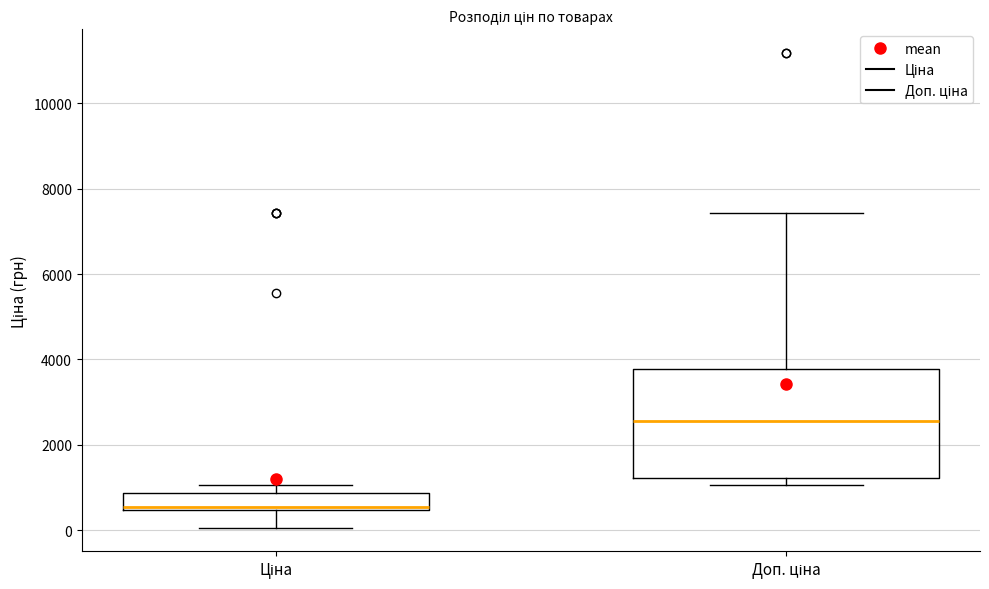

Comparing the boxes themselves (not the whiskers), which one is the tallest?

Доп. ціна